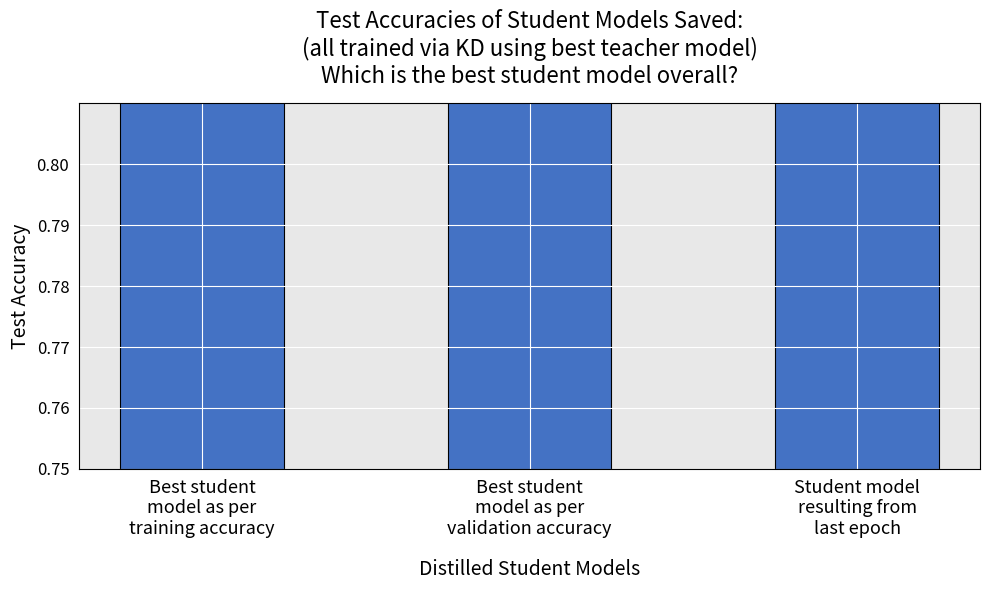

The chart shows a value of 0.8 at Best student
model as per
training accuracy. True or false?

True